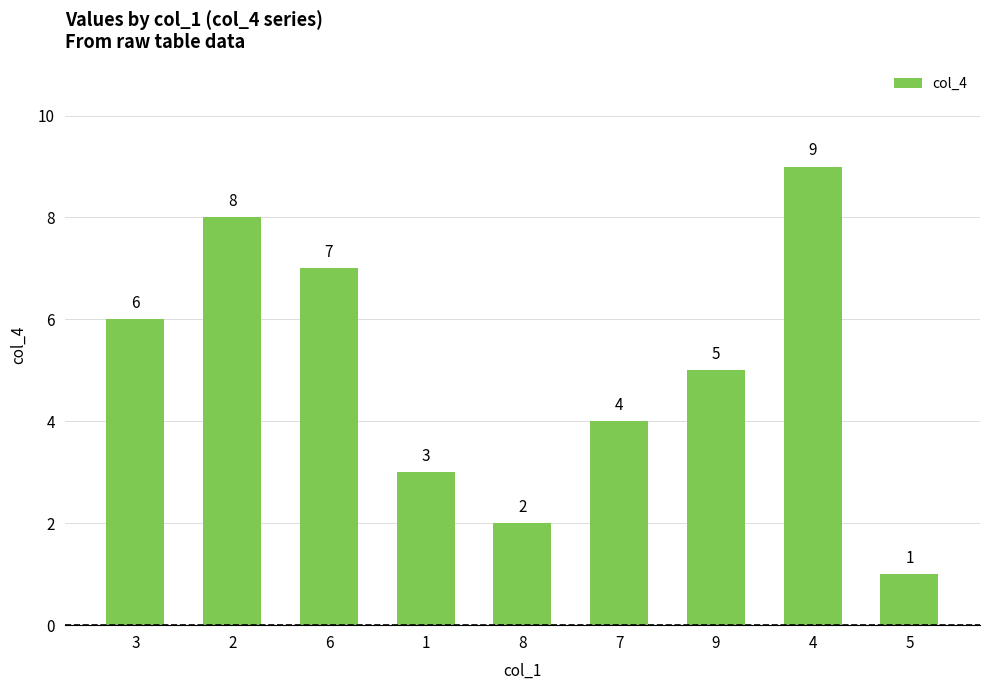

How many bars are there in total?

9